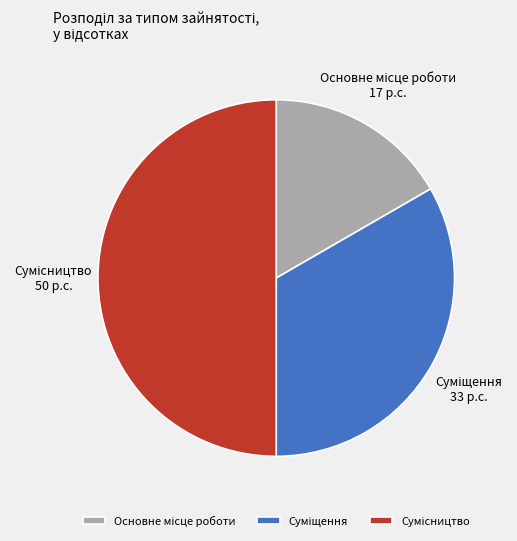

What is the largest slice in the pie chart?

Сумісництво